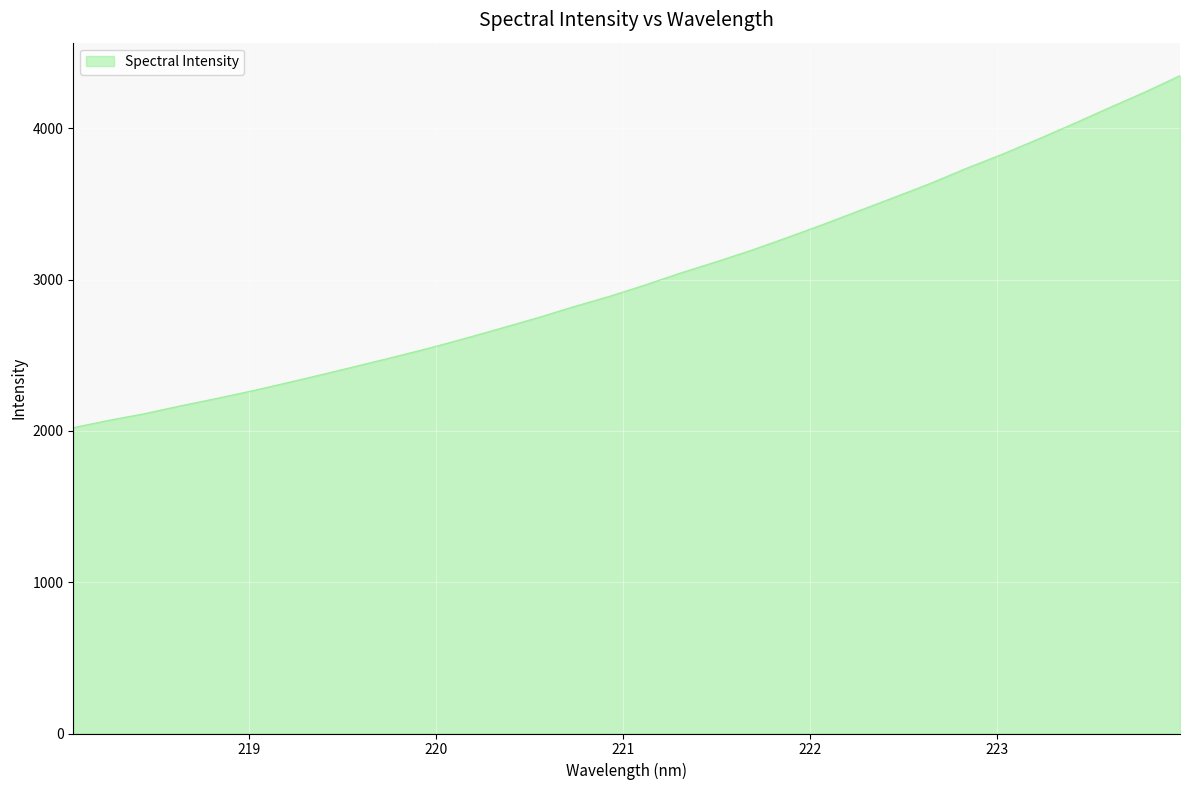

What is the greatest value displayed?

4349.0